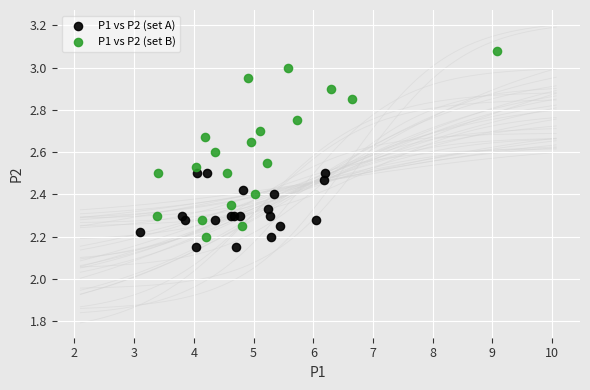

Which series contains the highest Y value?

P1 vs P2 (set B)